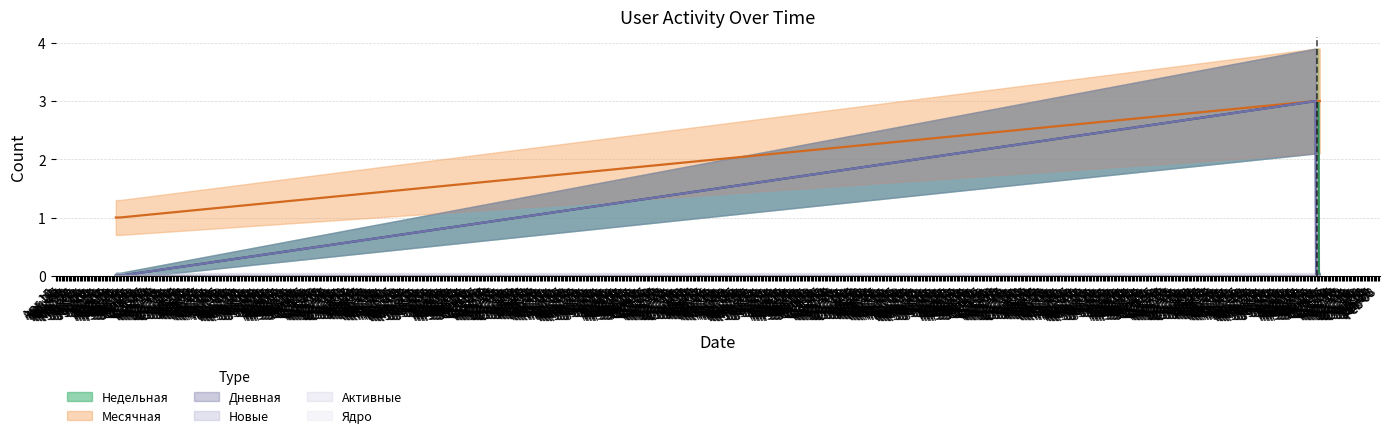

At which label does Недельная reach its minimum?

Aug 22